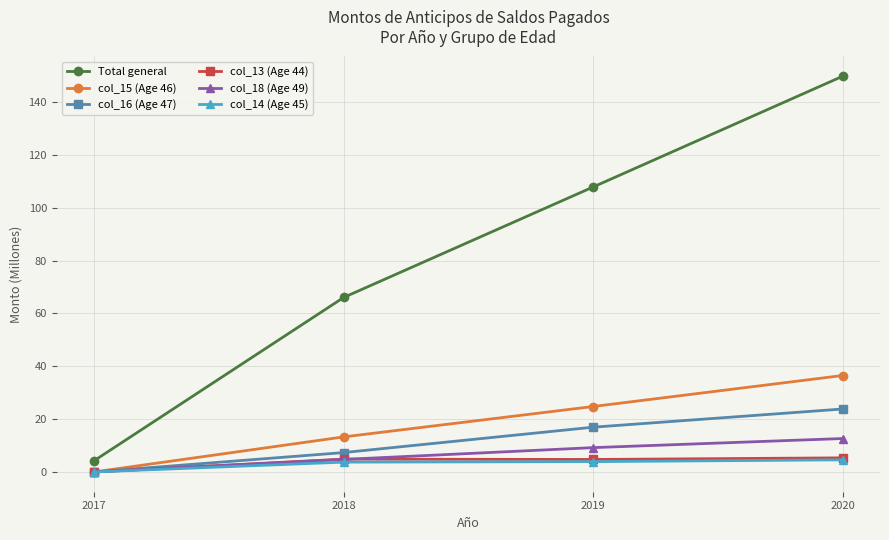

What are all the series names shown in the legend?

Total general, col_15 (Age 46), col_16 (Age 47), col_13 (Age 44), col_18 (Age 49), col_14 (Age 45)